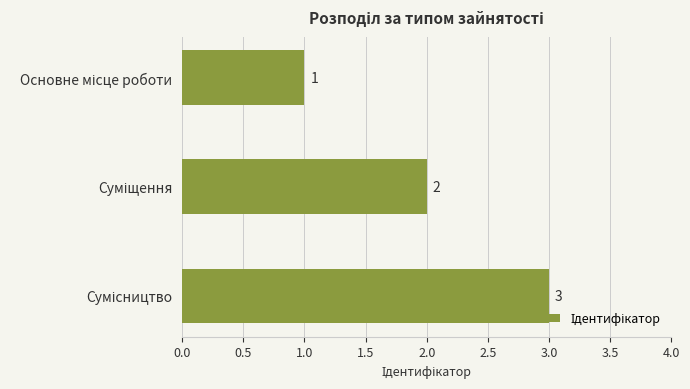

What is the maximum value shown in the chart?

3